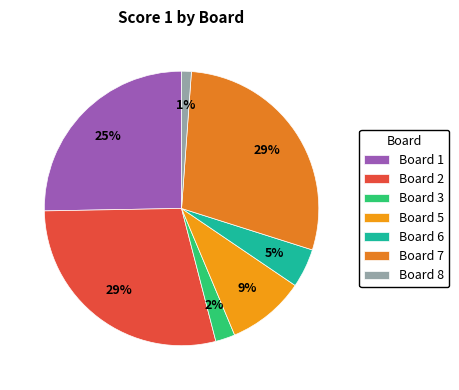

True or false: Board 5 accounts for 1% of the total.

False